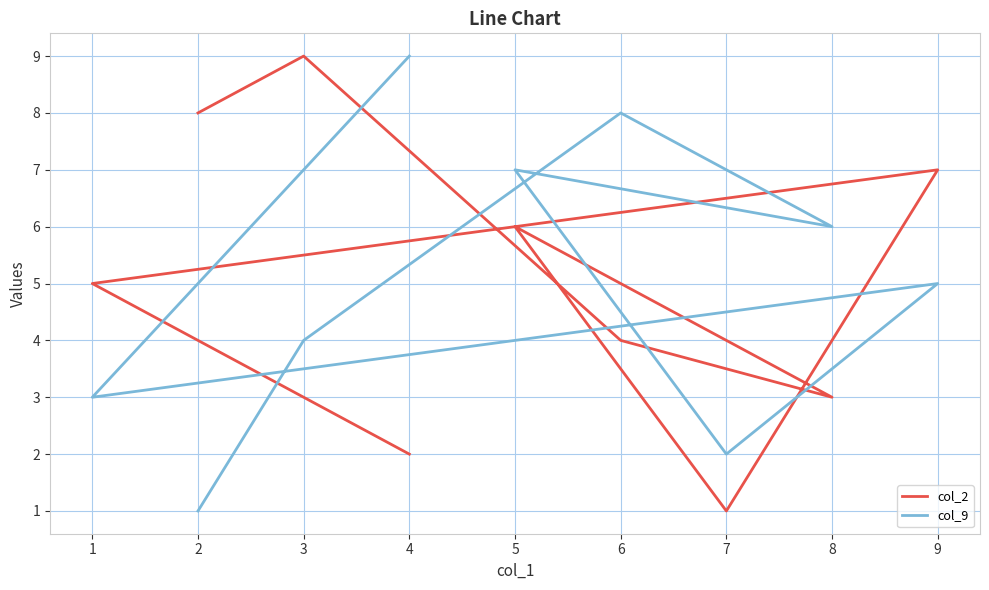

Which series has the largest total across all categories?

col_2